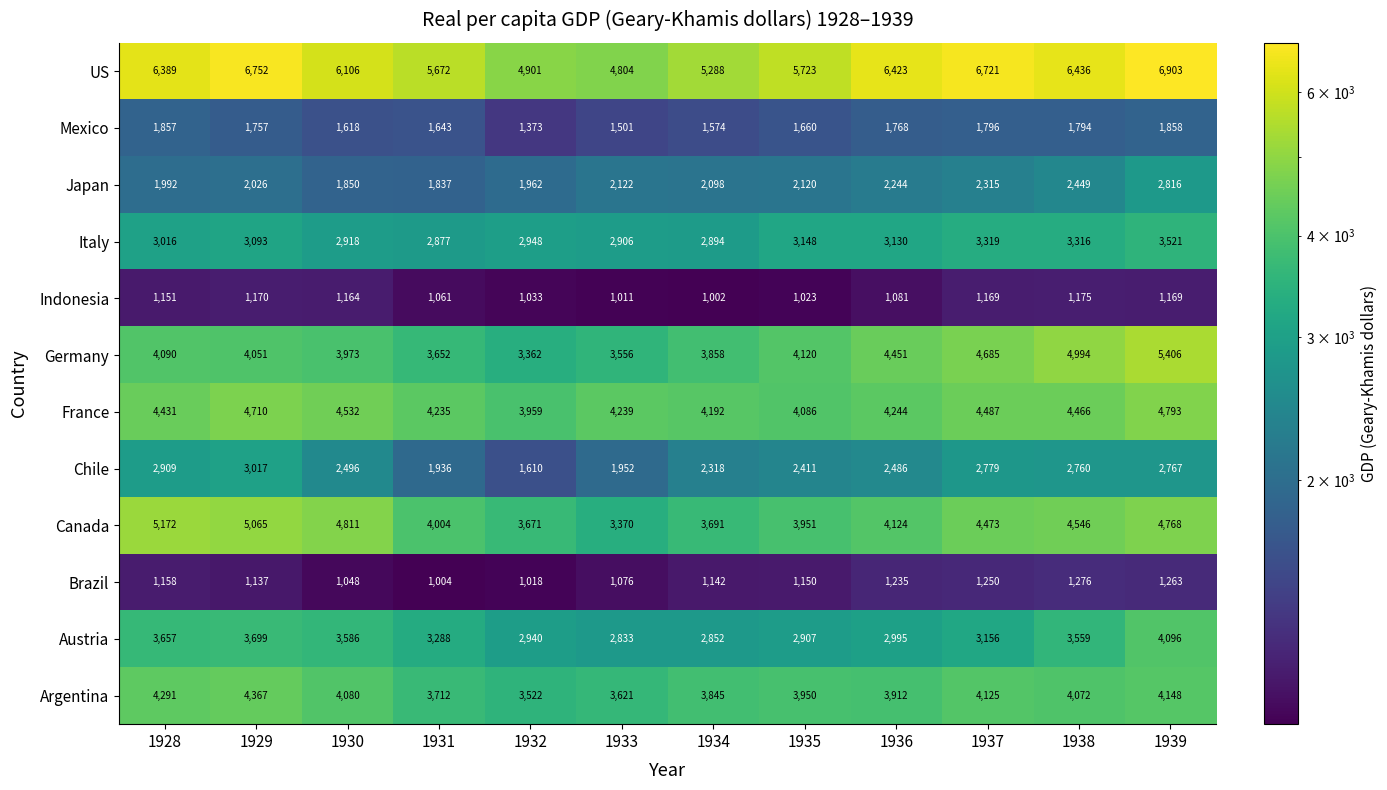

Which series has the largest total across all categories?

US